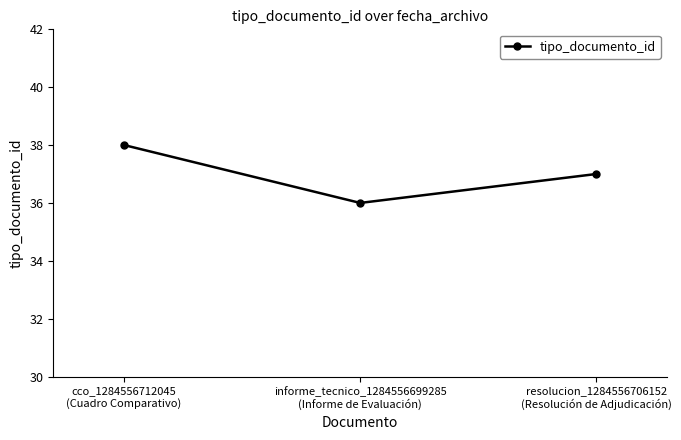

What is the change in value from informe_tecnico_1284556699285
(Informe de Evaluación) to resolucion_1284556706152
(Resolución de Adjudicación)?

+1